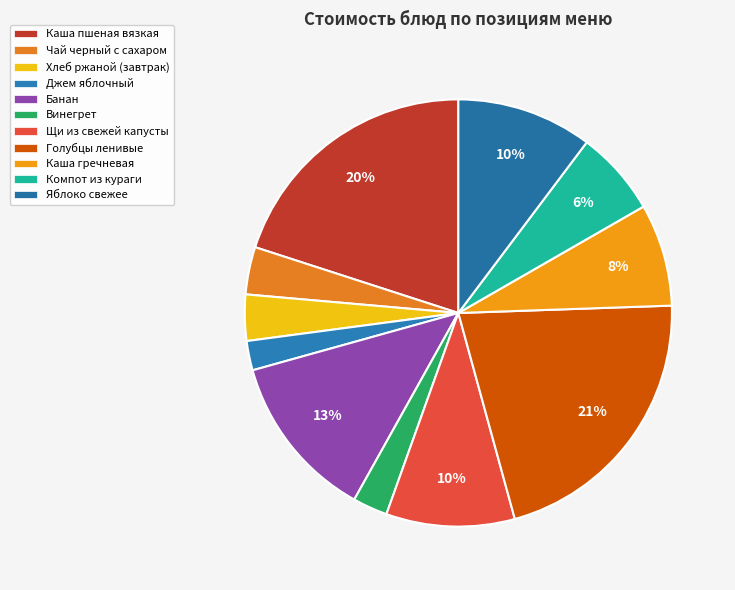

What percentage is NOT represented by Чай черный с сахаром?

96.4%